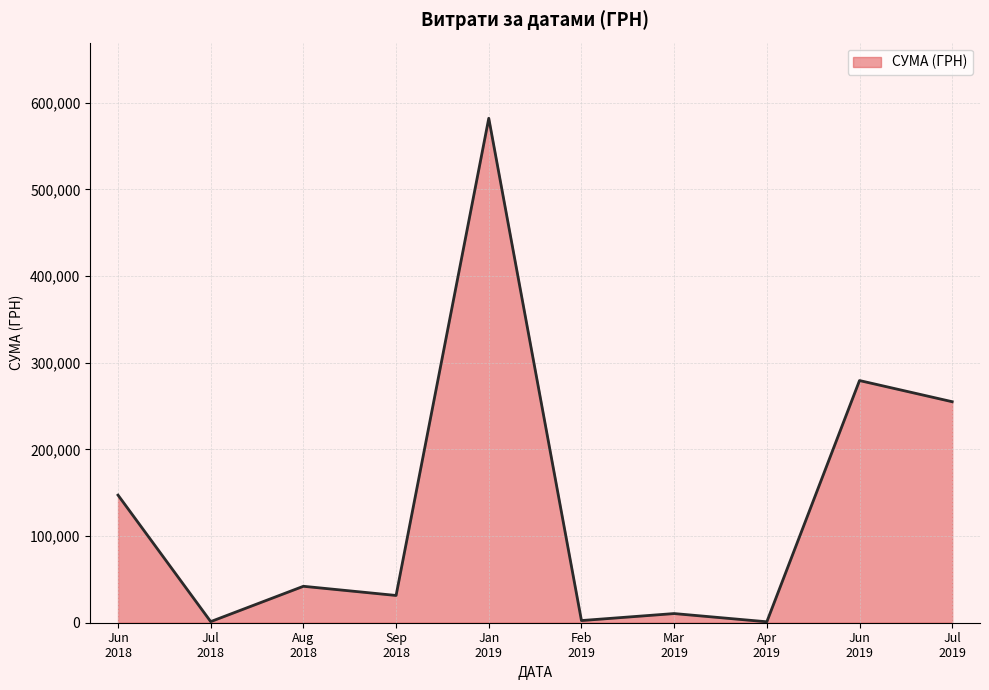

What is the maximum value shown in the chart?

582001.2